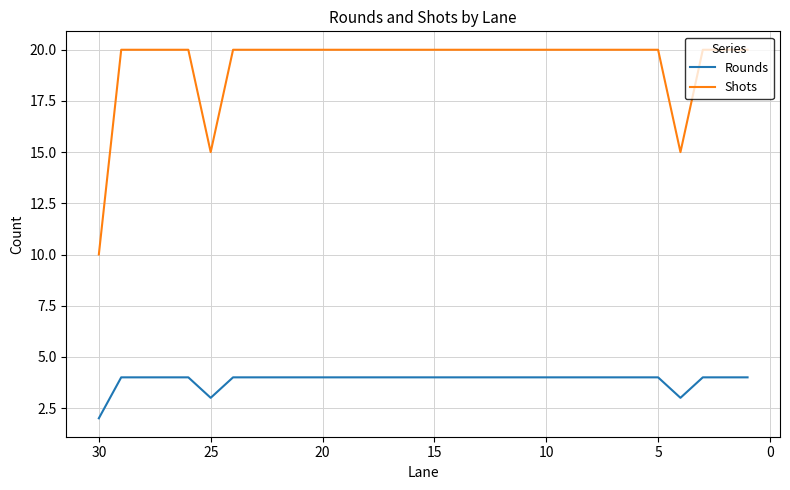

What is the average value of the Shots series?

19